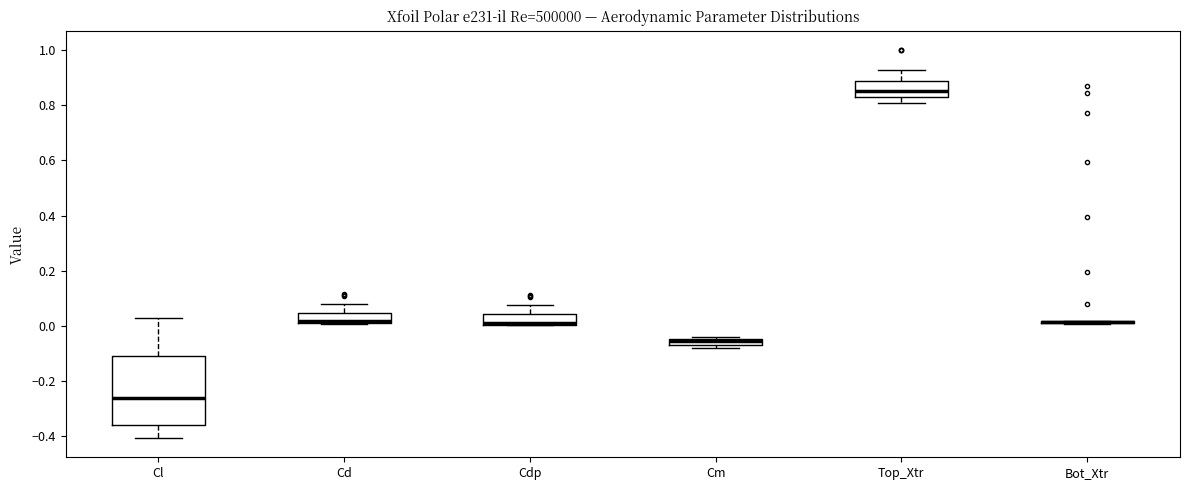

Where is the lower edge of the box for Top_Xtr on the y-axis? The values are not printed on the chart, so give them approximately, as read against the axis.

0.84